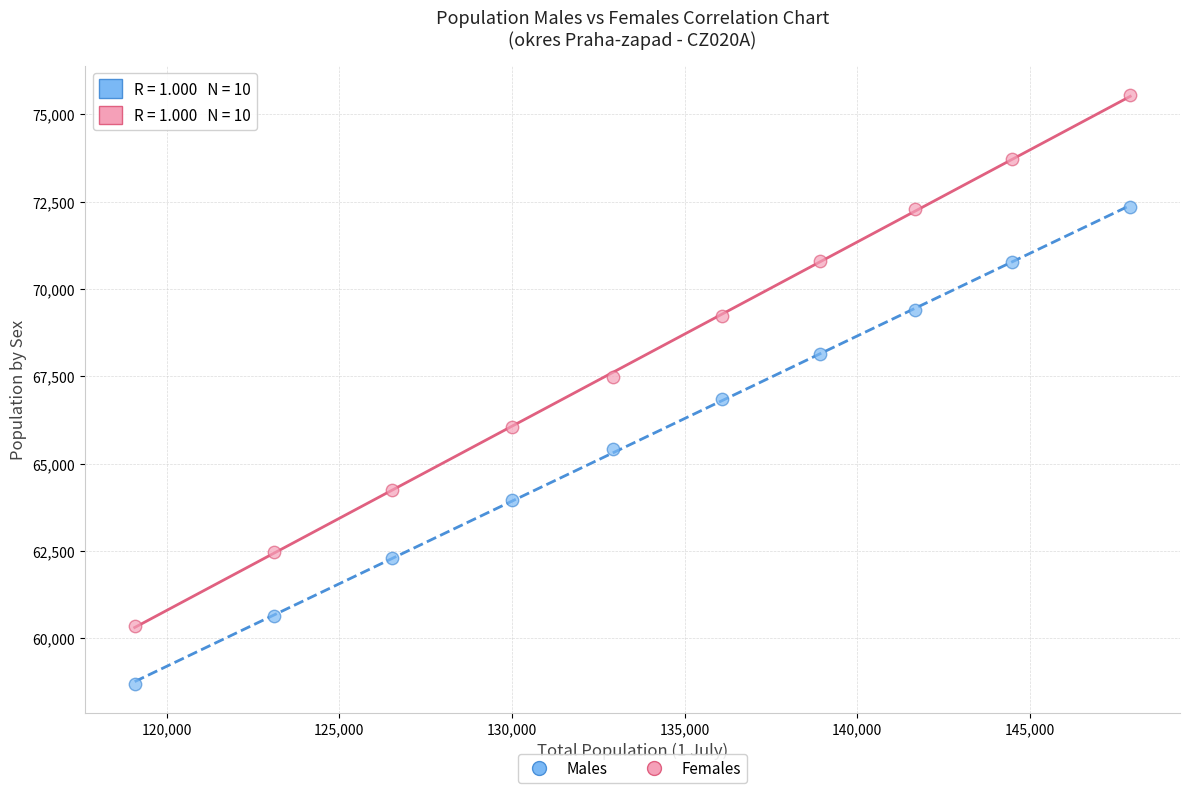

Which series contains the lowest Y value?

Males